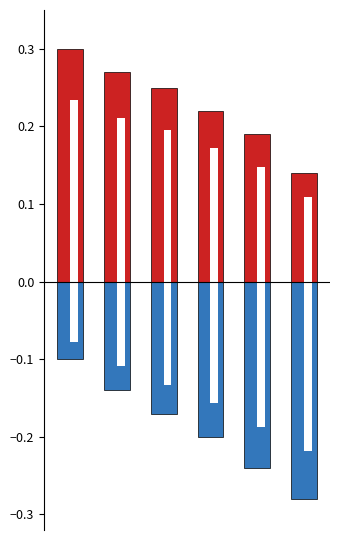

How many enumeration values are between 0 and 1?

6